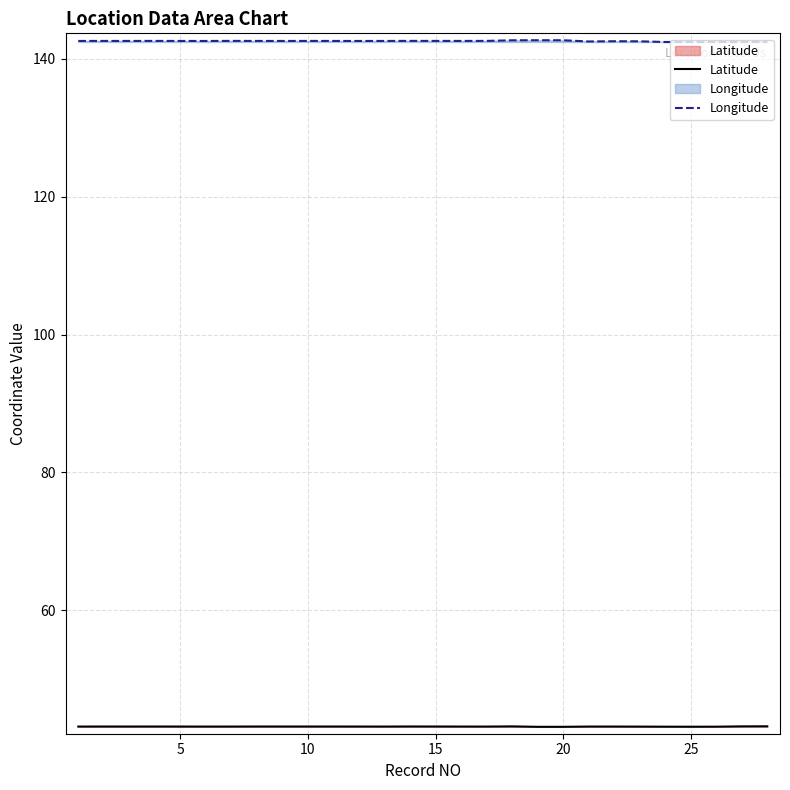

What is the average value of the Longitude series?

142.5